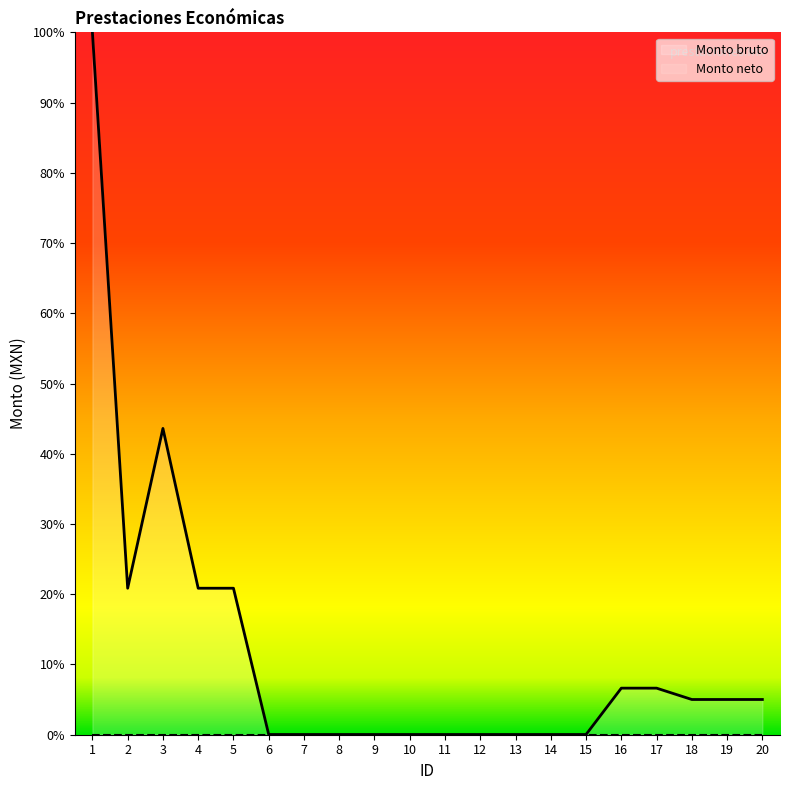

Rank the categories by value from highest to lowest.

1, 3, 2, 4, 5, 16, 17, 18, 19, 20, 6, 7, 8, 9, 10, 11, 12, 13, 14, 15